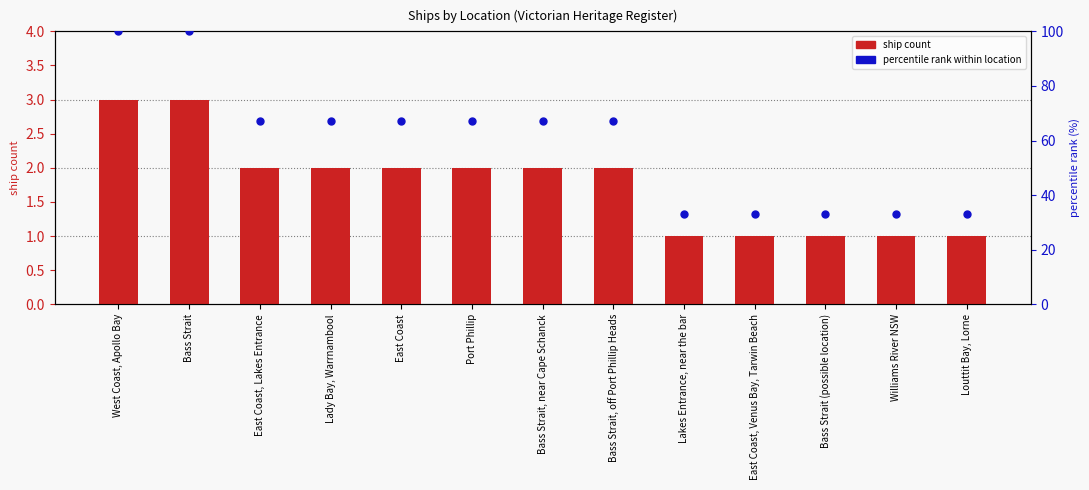

What is the total value across all series at East Coast, Venus Bay, Tarwin Beach?

34